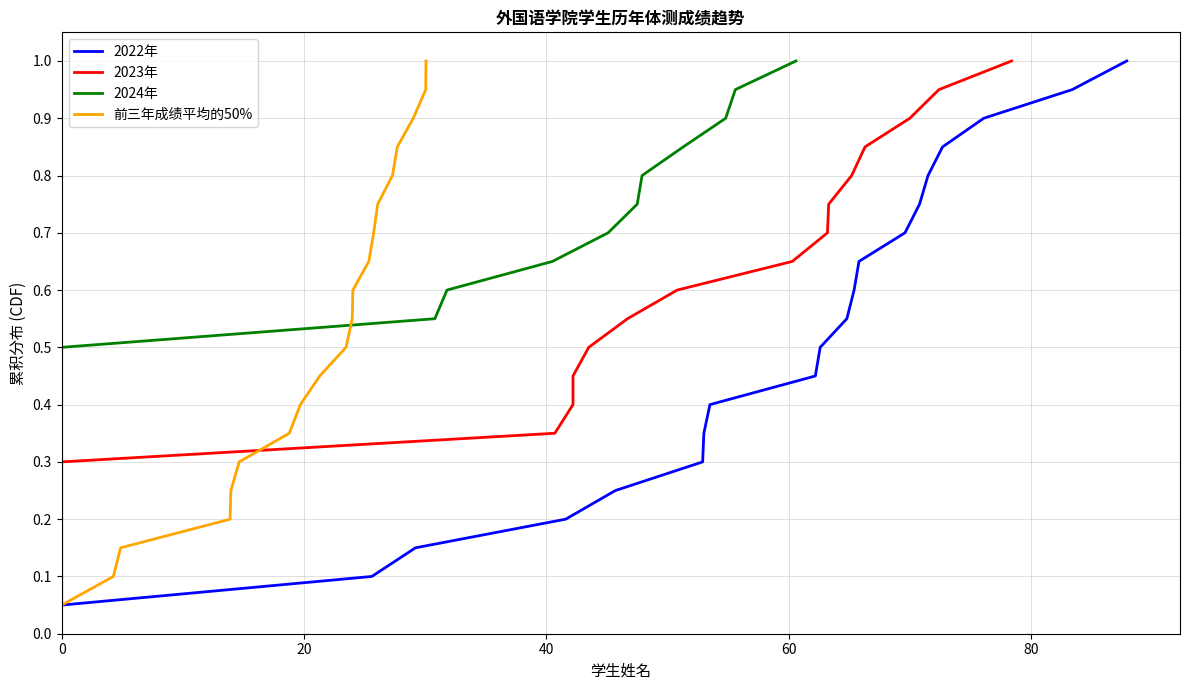

How many categories are shown in the chart?

20